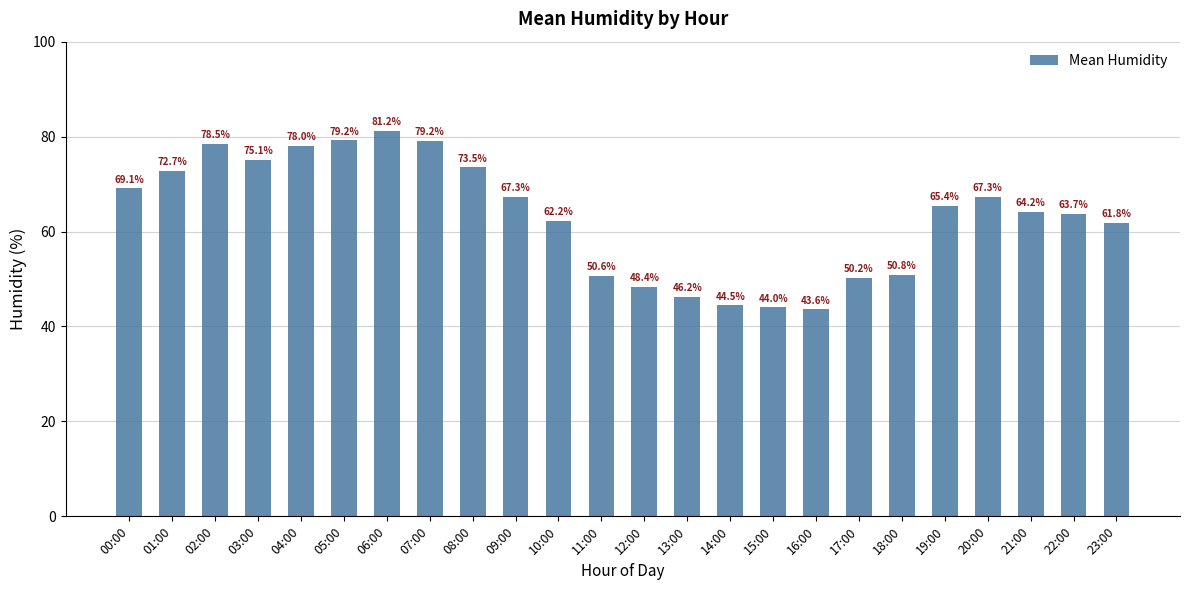

What is the change in value from 03:00 to 10:00?

-12.9